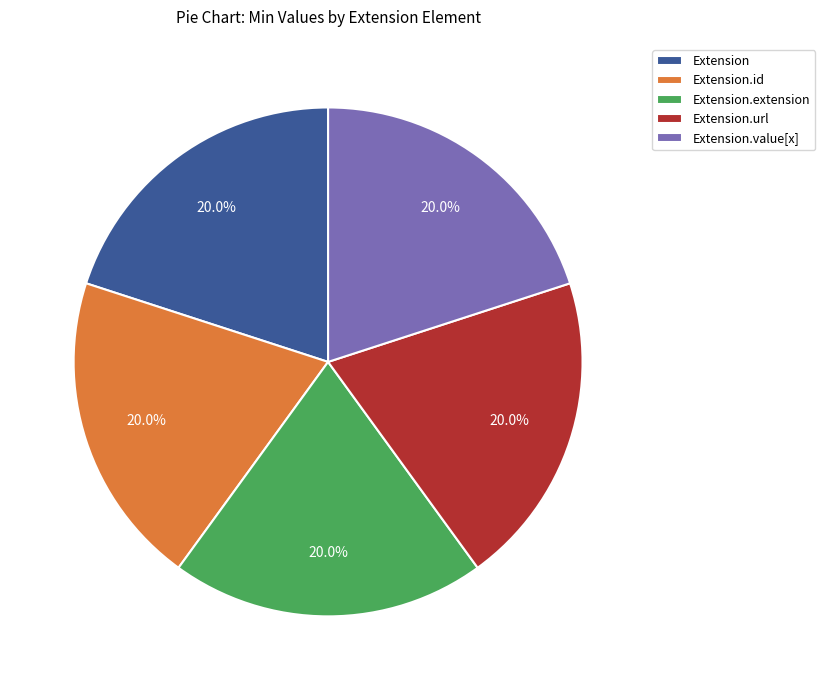

What is the ratio of the value at Extension.id to the value at Extension.url?

1.0